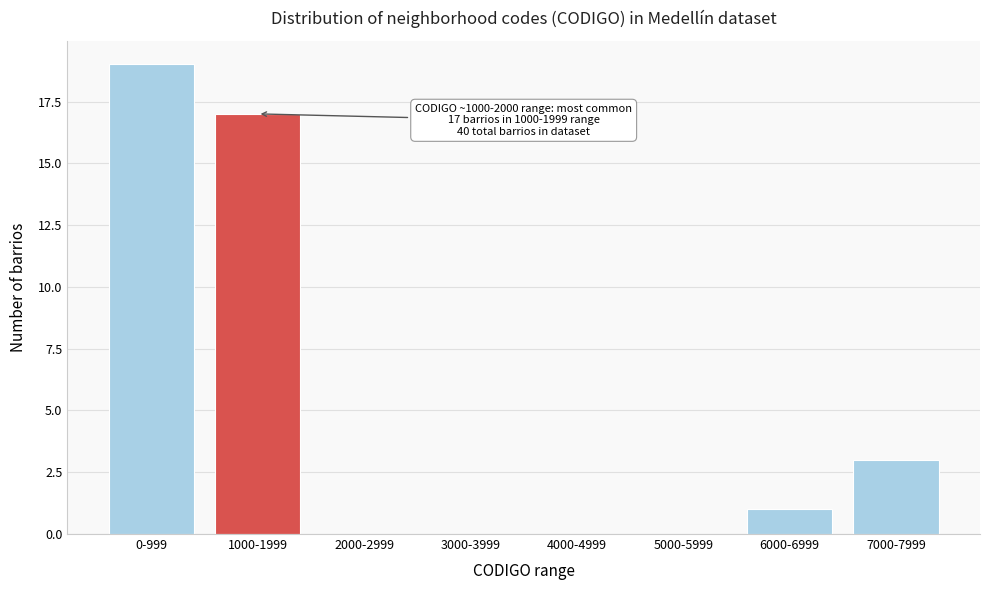

Reading left to right, list all the values displayed in this chart.

0-999=19	1000-1999=17	2000-2999=0	3000-3999=0	4000-4999=0	5000-5999=0	6000-6999=1	7000-7999=3